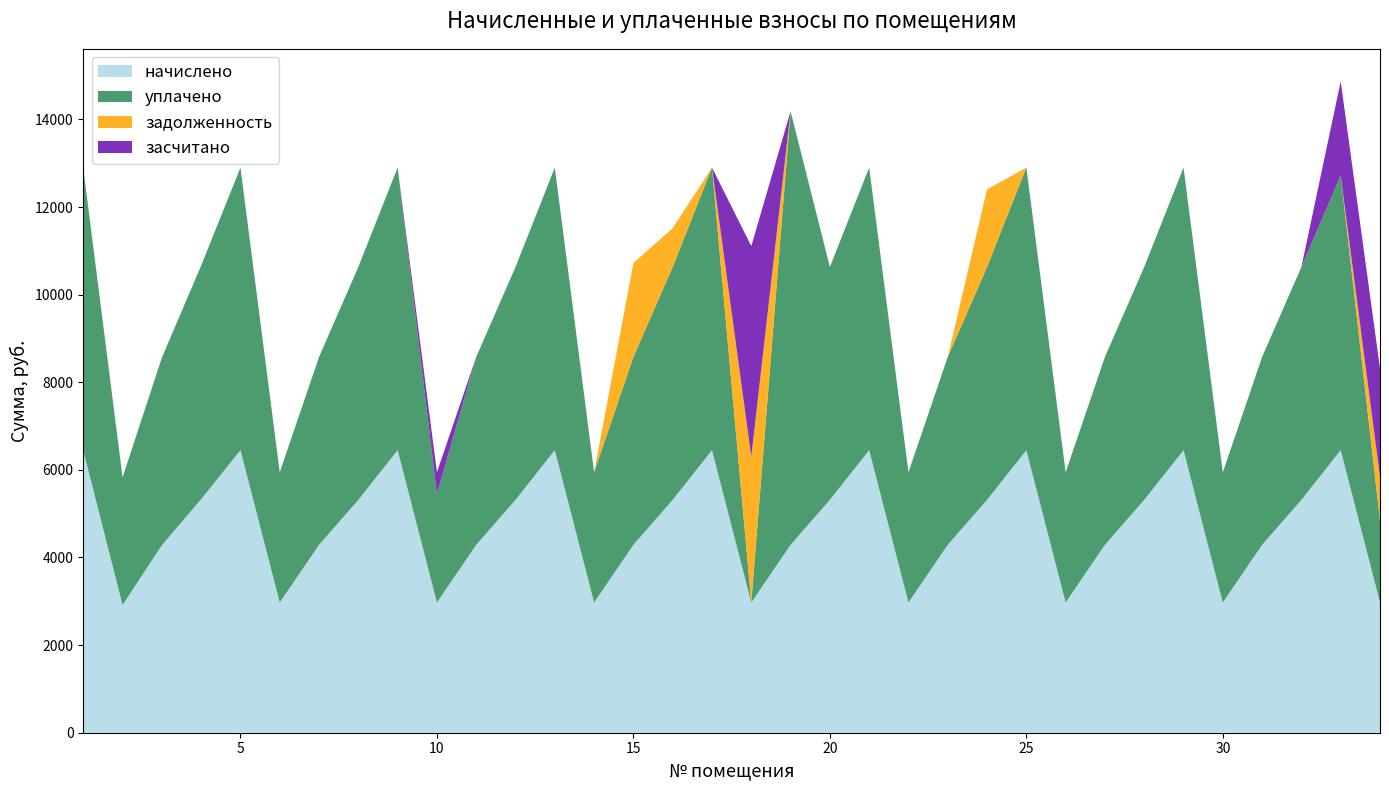

Reading left to right, extract all data points from this chart.

начислено: 6441.8	2914.6	4280.8	5332.3	6450.1	2972.5	4289.0	5315.8	6450.1	2972.5	4289.0	5315.8	6450.1	2972.5	4289.0	5315.8	6450.1	2972.5	4289.0	5315.8	6450.1	2972.5	4289.0	5315.8	6450.2	2972.5	4289.0	5315.8	6450.1	2972.5	4289.0	5315.8	6450.1	2972.5
уплачено: 6441.8	2914.6	4280.8	5332.3	6450.1	2972.5	4289.0	5315.8	6450.1	2477.1	4289.0	5315.8	6450.1	2972.5	4289.0	5315.8	6450.1	0.0	9896.1	5315.8	6450.1	2972.5	4289.0	5315.8	6450.2	2972.5	4289.0	5315.8	6450.1	2972.5	4289.0	5315.8	6267.2	1874.0
задолженность: 0.0	0.0	0.0	0.0	0.0	0.0	0.0	0.0	0.0	0.0	0.0	0.0	0.0	0.0	2144.5	886.0	0.0	3324.3	0.0	0.0	0.0	0.0	0.0	1771.9	0.0	0.0	0.0	0.0	0.0	0.0	0.0	0.0	0.0	990.8
засчитано: 0.0	0.0	0.0	0.0	0.0	0.0	0.0	0.0	0.0	495.4	0.0	0.0	0.0	0.0	0.0	0.0	0.0	4810.6	0.0	0.0	0.0	0.0	0.0	0.0	0.0	0.0	0.0	0.0	0.0	0.0	0.0	0.0	2150.0	2477.1